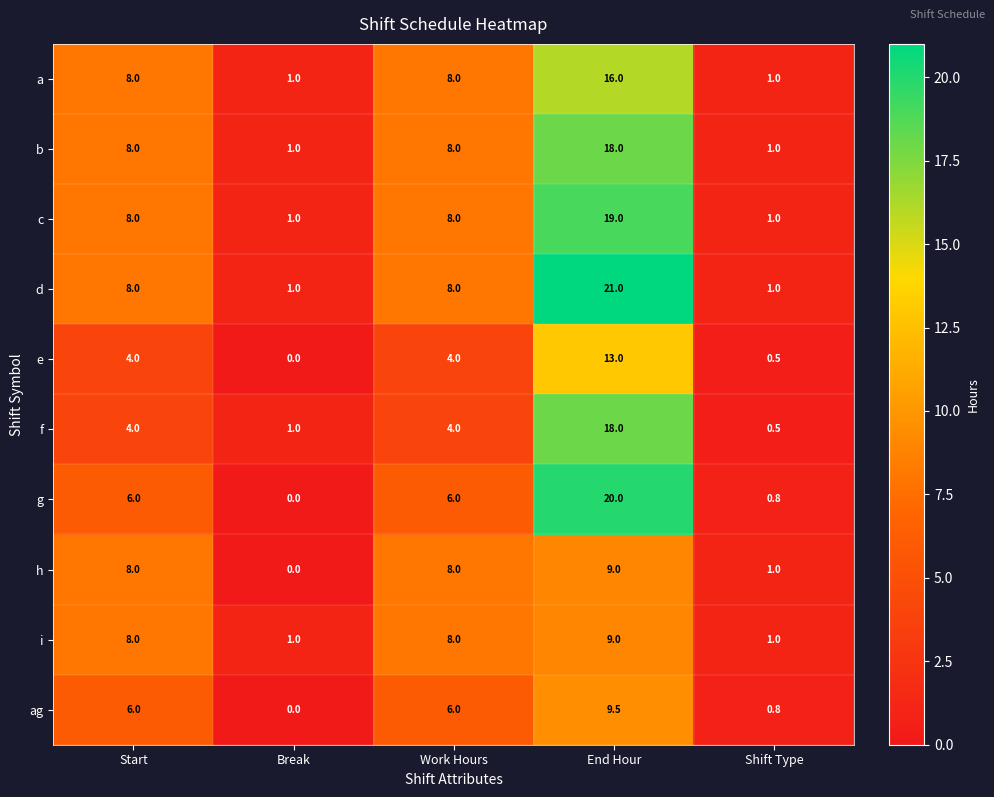

Which series has the largest total across all categories?

d